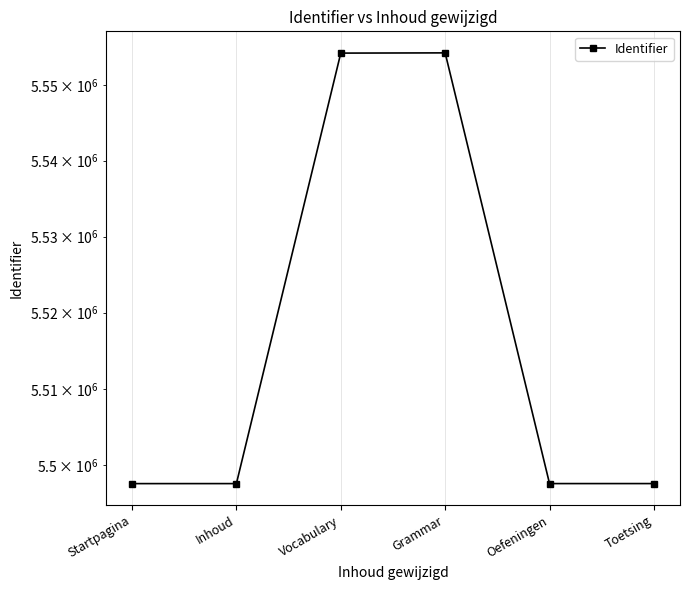

True or false: there are more than 0 points higher than both neighbors.

True